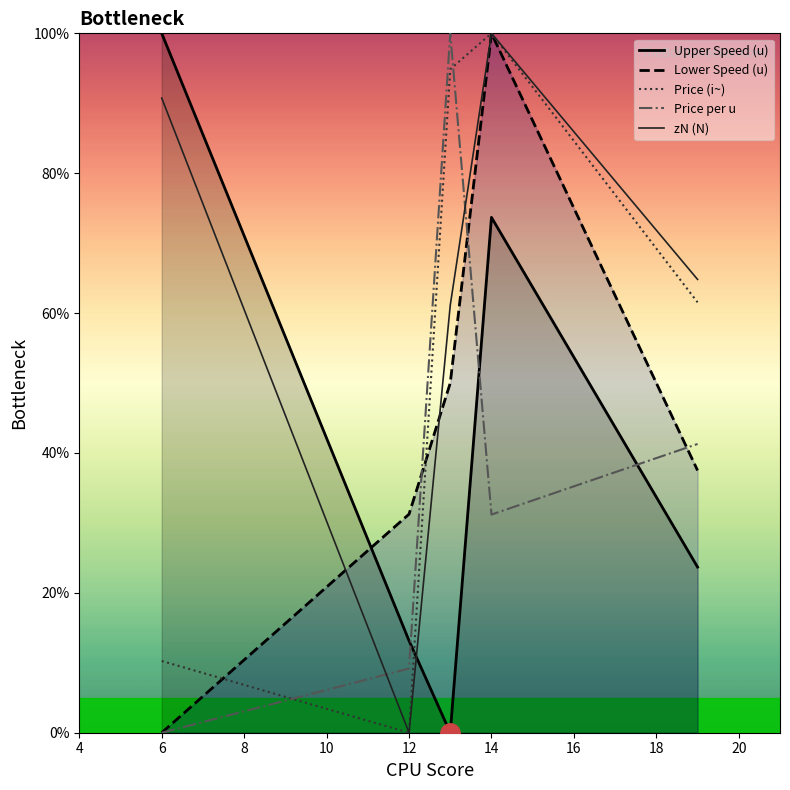

At which category is the sum across all series the highest?

14